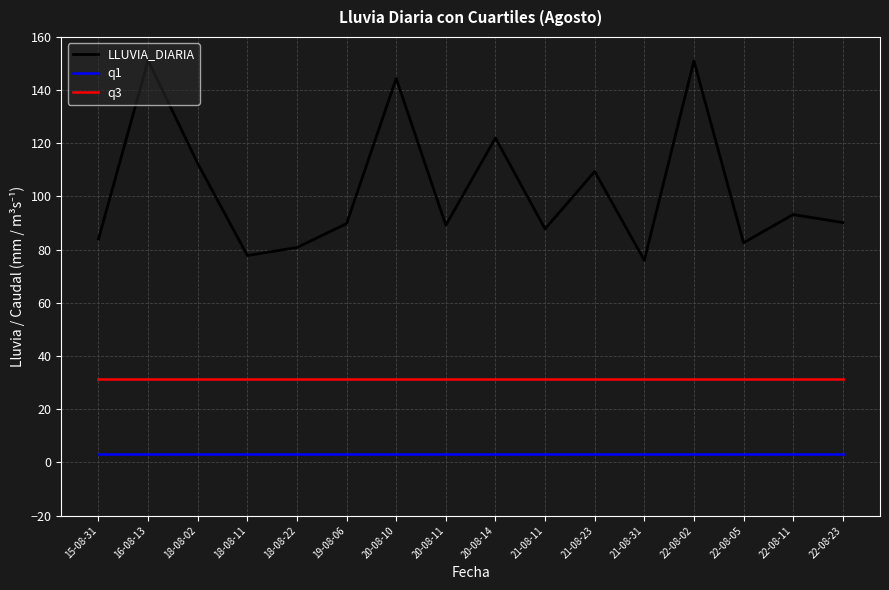

Is this an area chart (filled region under the line)?

No